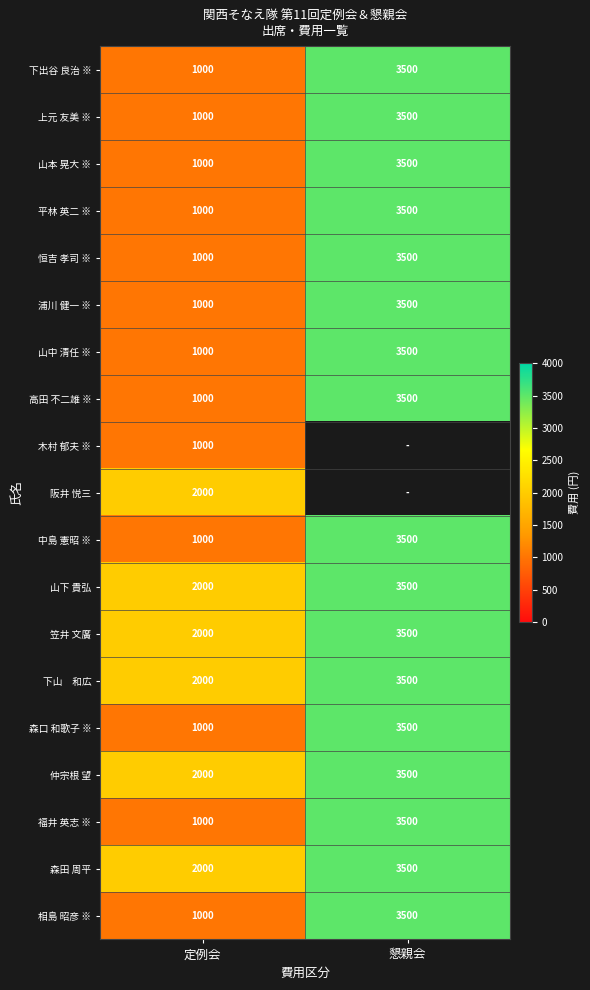

True or false: 上元 友美 ※ has a value of 1447 at 定例会.

False